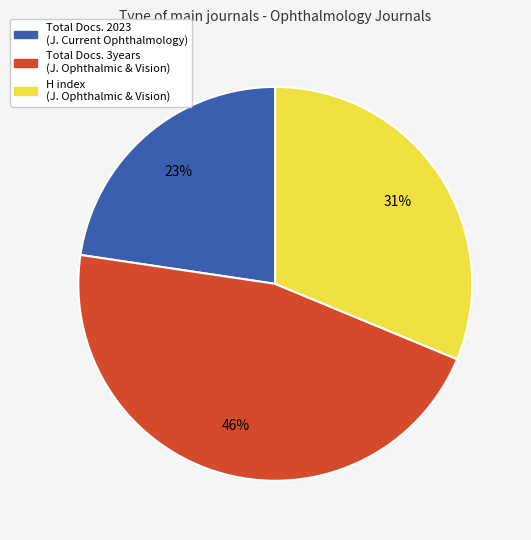

Count the number of slices in the pie.

3